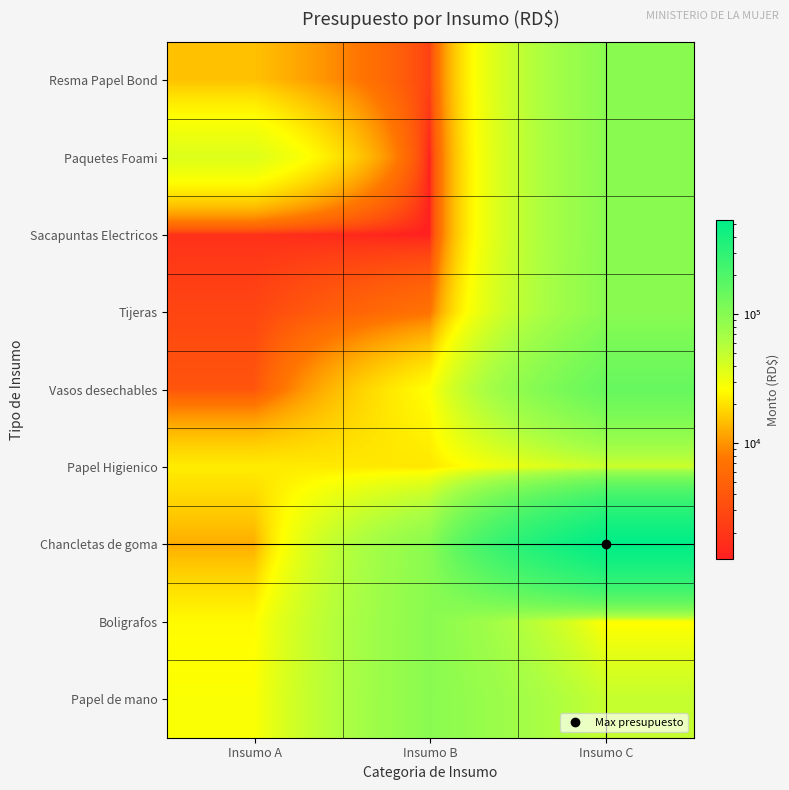

At which category is the sum across all series the highest?

Insumo C